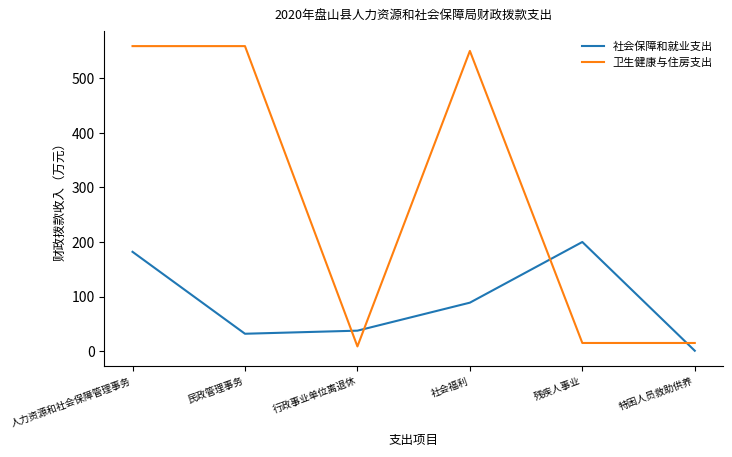

True or false: 社会保障和就业支出 and 卫生健康与住房支出 cross at least once.

True